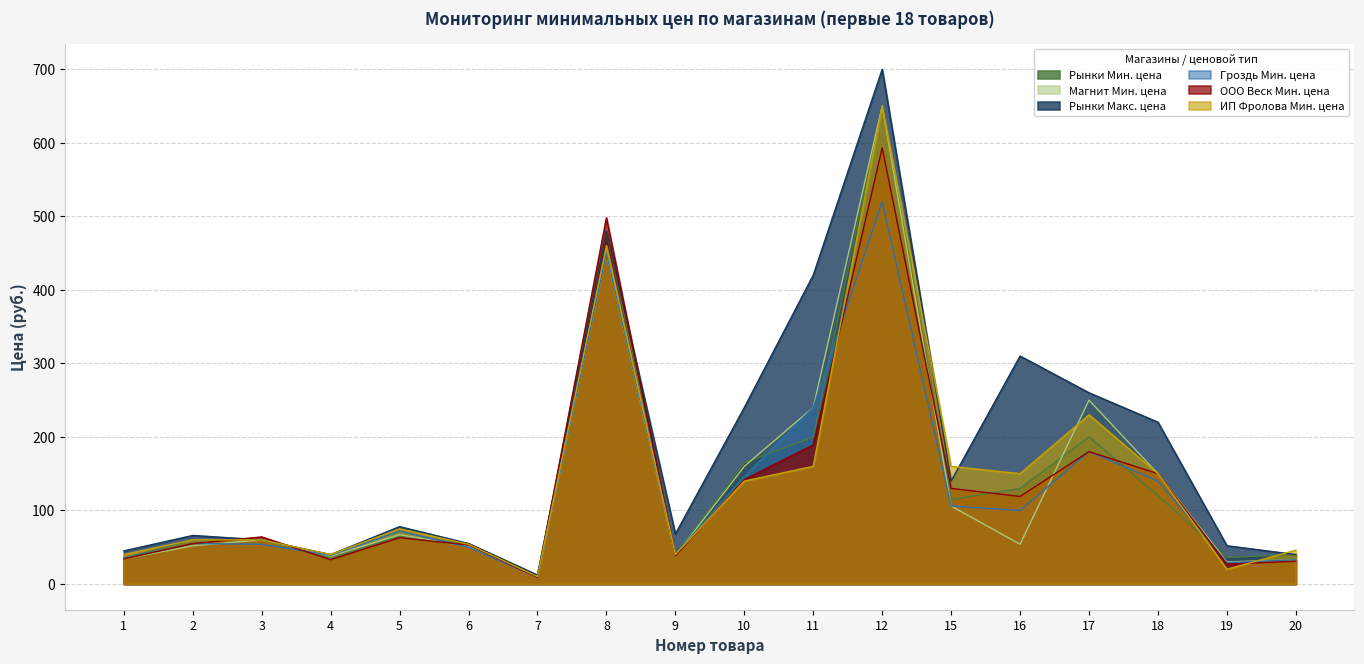

True or false: ООО Веск Мин. цена has a value of 150 at 18.

True